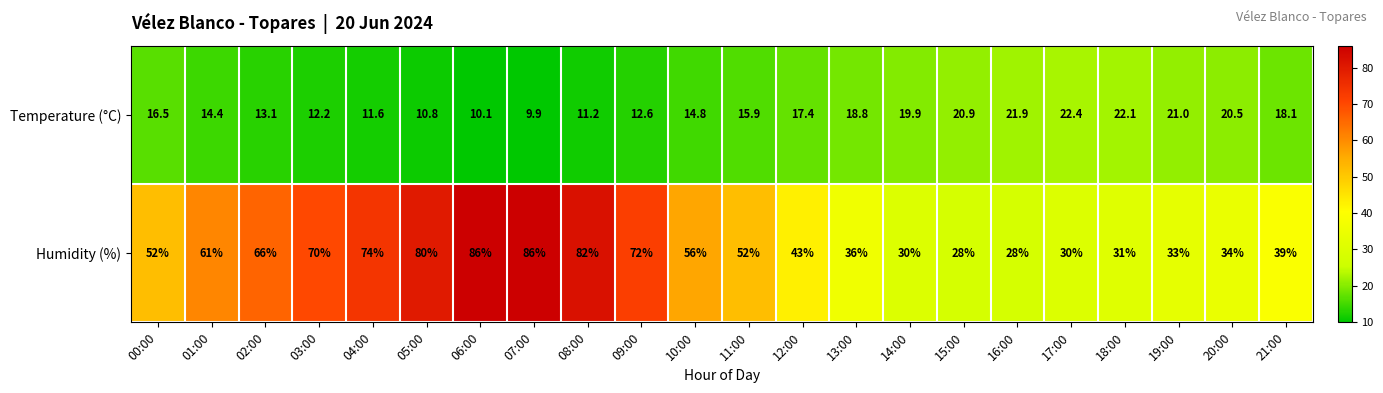

What is the average value of the Humidity (%) series?

53.1